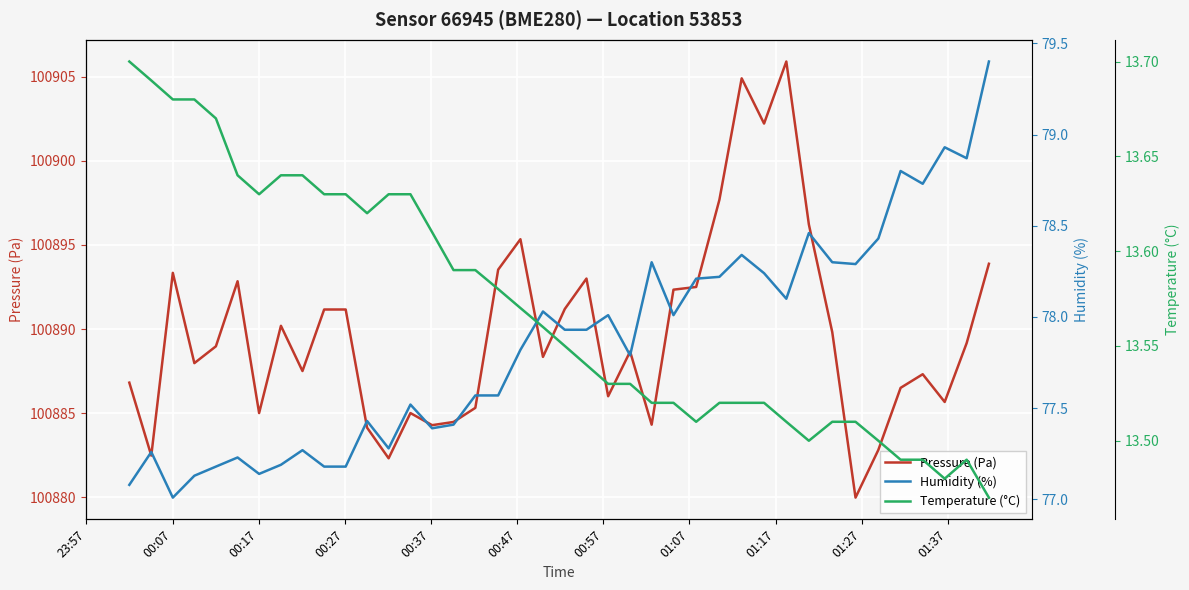

Reading right to left, transcribe all the data shown in this chart.

Pressure (Pa): 100893.9	100889.2	100885.7	100887.3	100886.5	100882.8	100880.0	100889.8	100896.2	100905.9	100902.2	100904.9	100897.7	100892.5	100892.3	100884.3	100888.7	100886.0	100893.0	100891.2	100888.3	100895.3	100893.5	100885.3	100884.5	100884.3	100885.0	100882.3	100884.1	100891.2	100891.2	100887.5	100890.2	100885.0	100892.8	100889.0	100888.0	100893.3	100882.5	100886.8
Humidity (%): 79.4	78.9	78.9	78.7	78.8	78.4	78.3	78.3	78.5	78.1	78.2	78.3	78.2	78.2	78.0	78.3	77.8	78.0	77.9	77.9	78.0	77.8	77.6	77.6	77.4	77.4	77.5	77.3	77.4	77.2	77.2	77.3	77.2	77.1	77.2	77.2	77.1	77.0	77.3	77.1
Temperature (°C): 13.5	13.5	13.5	13.5	13.5	13.5	13.5	13.5	13.5	13.5	13.5	13.5	13.5	13.5	13.5	13.5	13.5	13.5	13.5	13.6	13.6	13.6	13.6	13.6	13.6	13.6	13.6	13.6	13.6	13.6	13.6	13.6	13.6	13.6	13.6	13.7	13.7	13.7	13.7	13.7